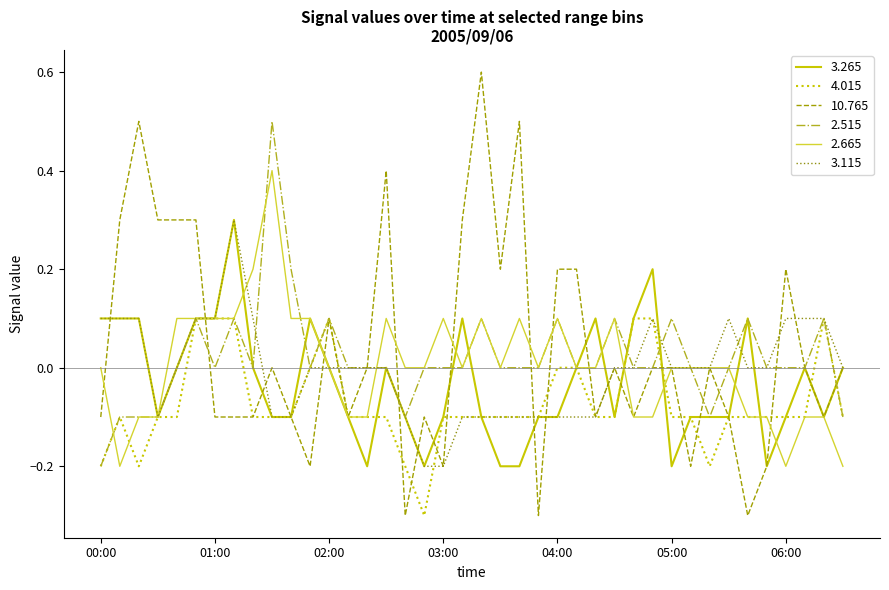

What is the maximum value shown in the chart?

0.6